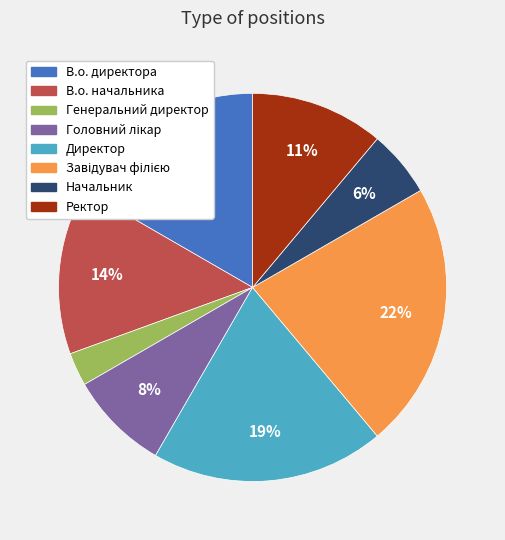

How many slices are in this pie chart?

8